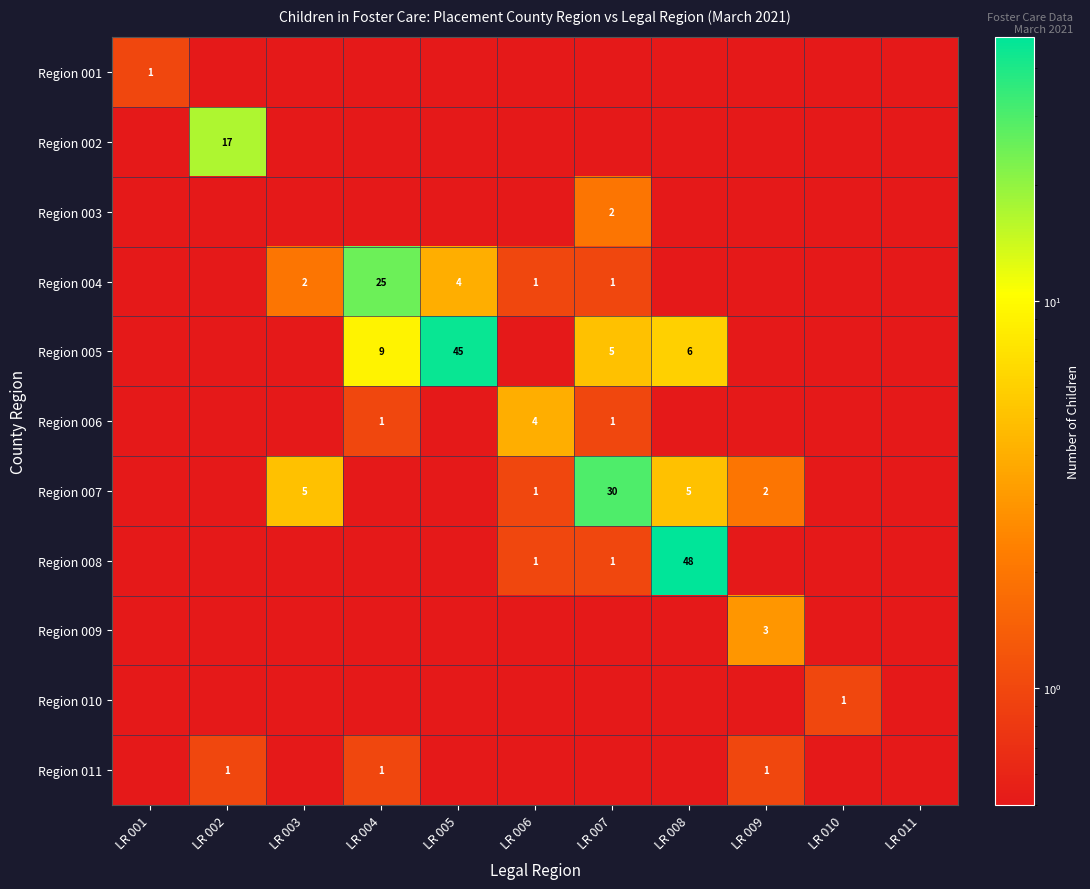

The Region 008 series shows 30.8 at LR 008. True or false?

False